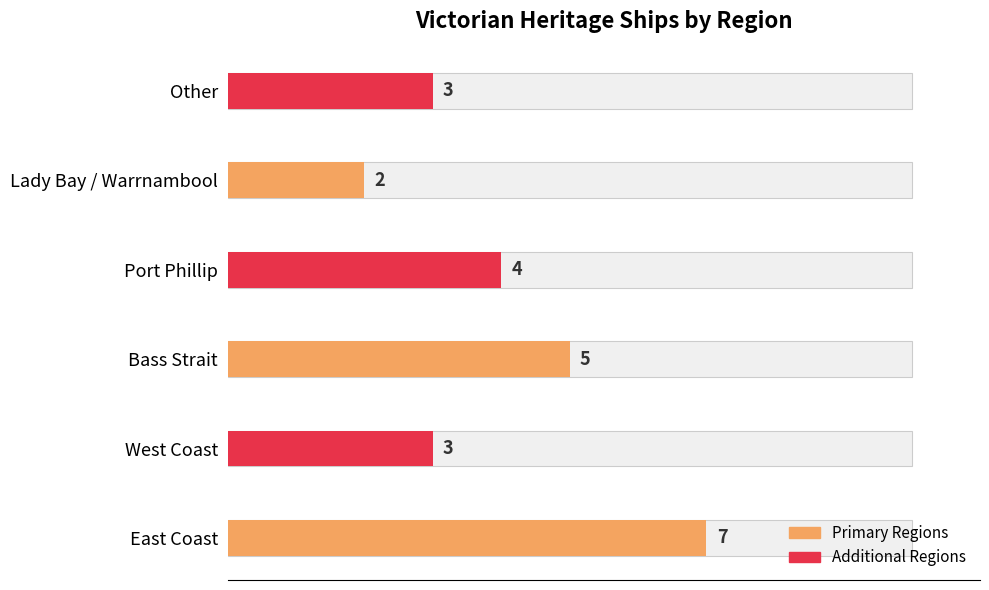

Reading left to right, what are all the values shown in this chart?

7	3	5	4	2	3